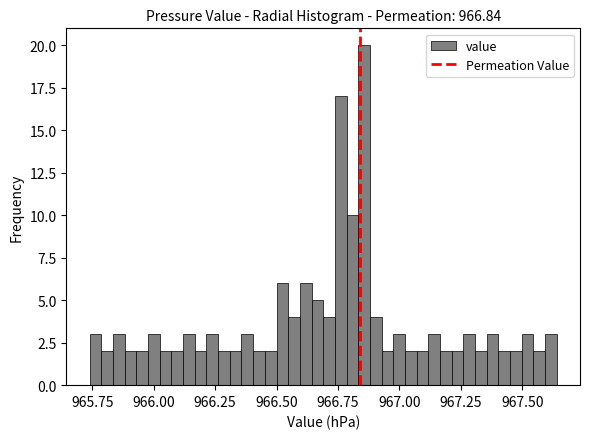

Read against the x-axis, roughly where is the centre of the tallest bar?

966.85